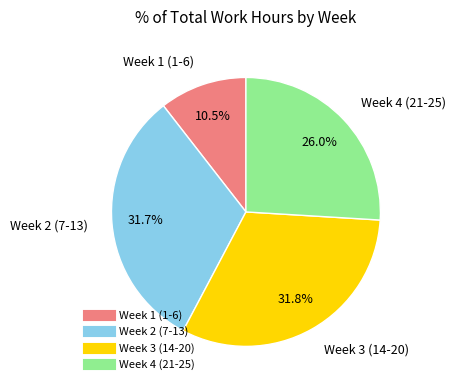

Is there a majority slice in this chart?

No